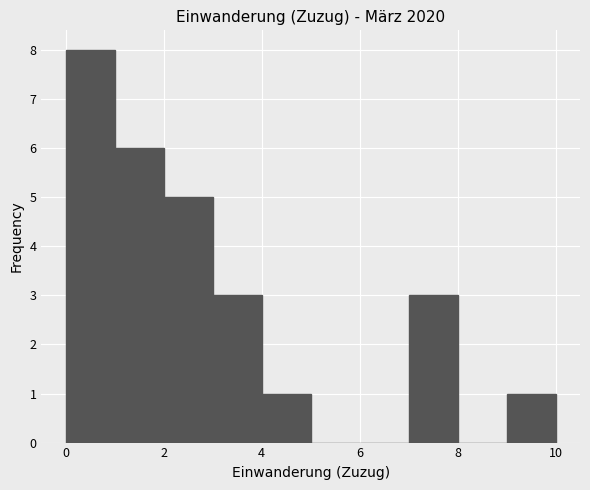

Which range on the x-axis has the tallest bar?

0 to 1